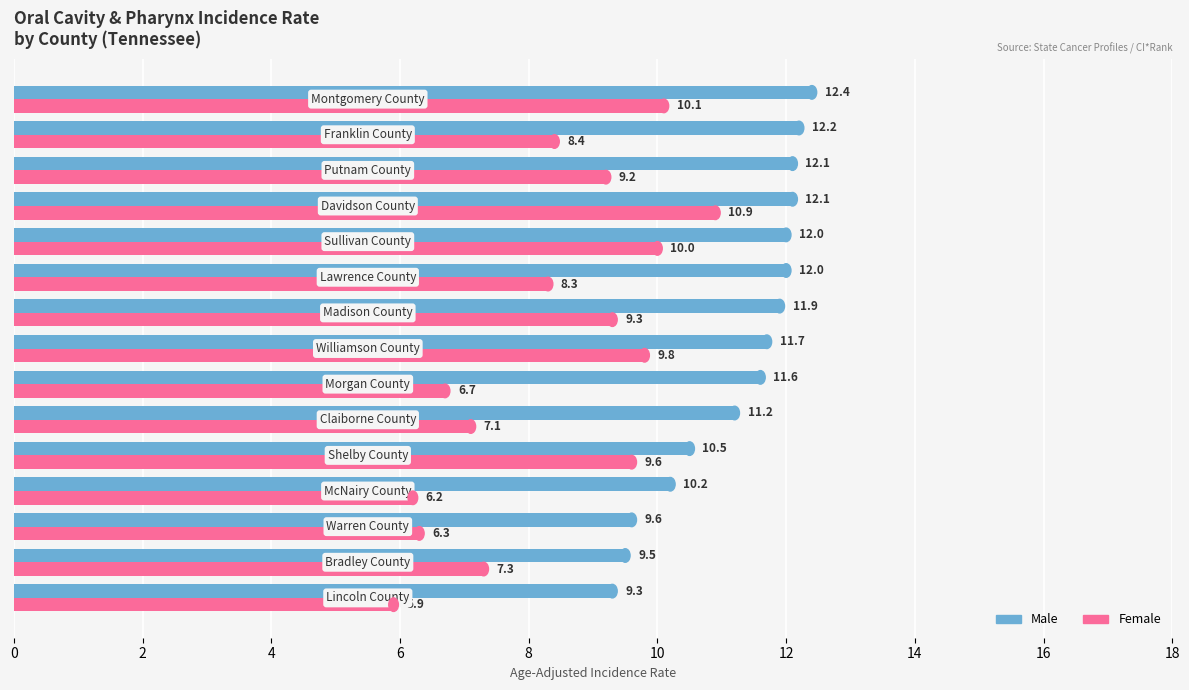

At how many categories does at least one series exceed 8?

15